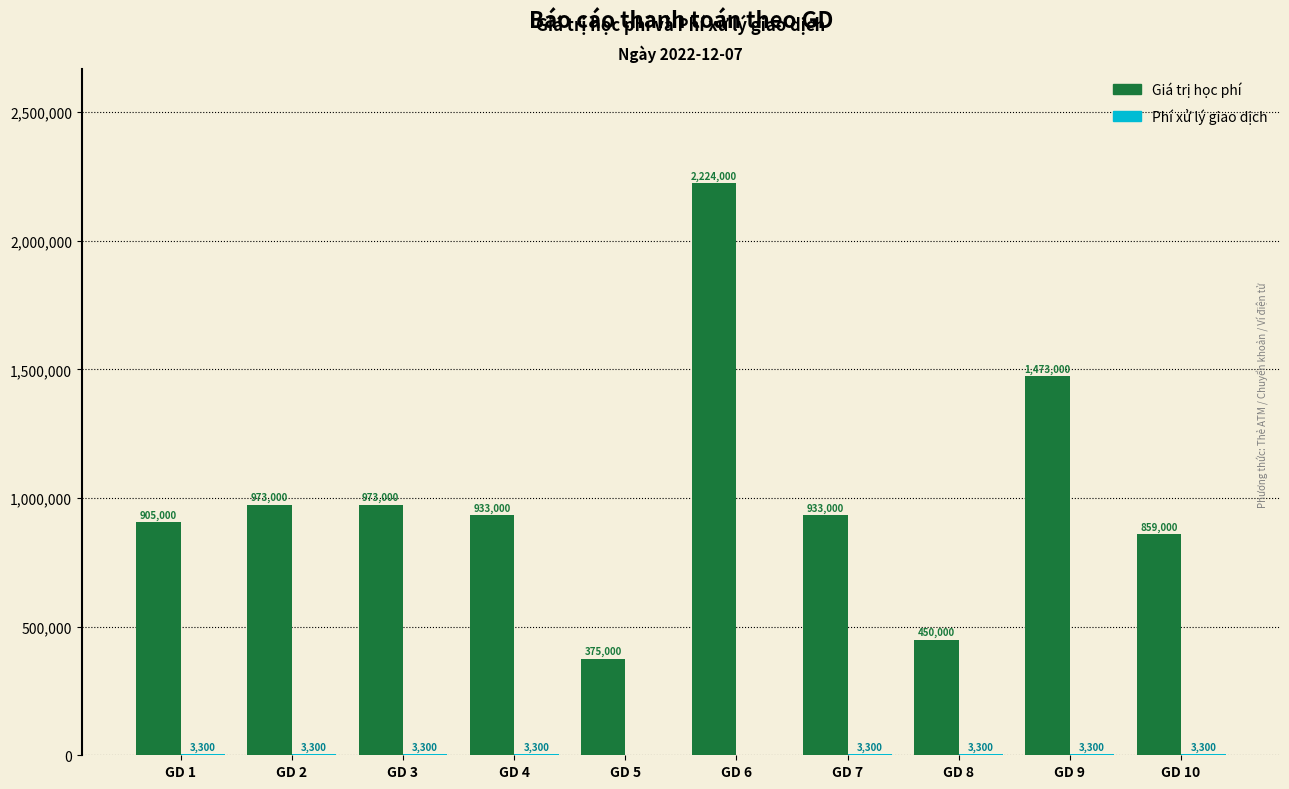

Between GD 3 and GD 8, which series saw the biggest shift?

Giá trị học phí